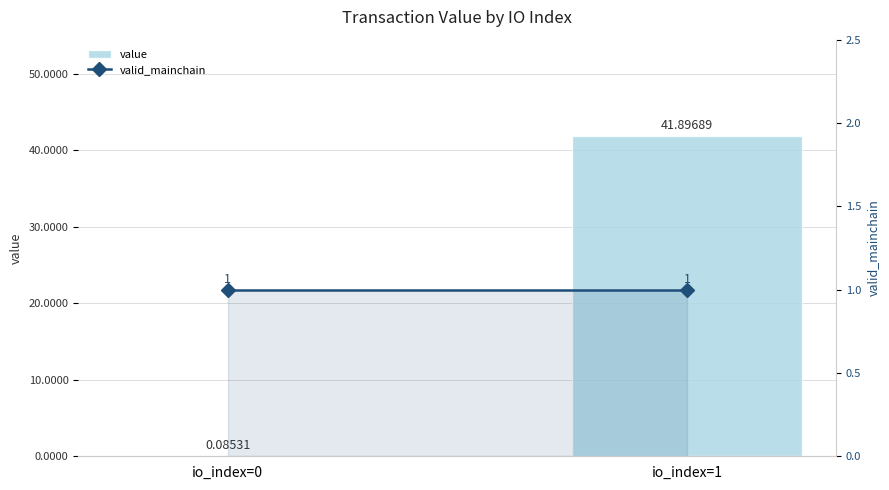

How many groups of bars are there?

2